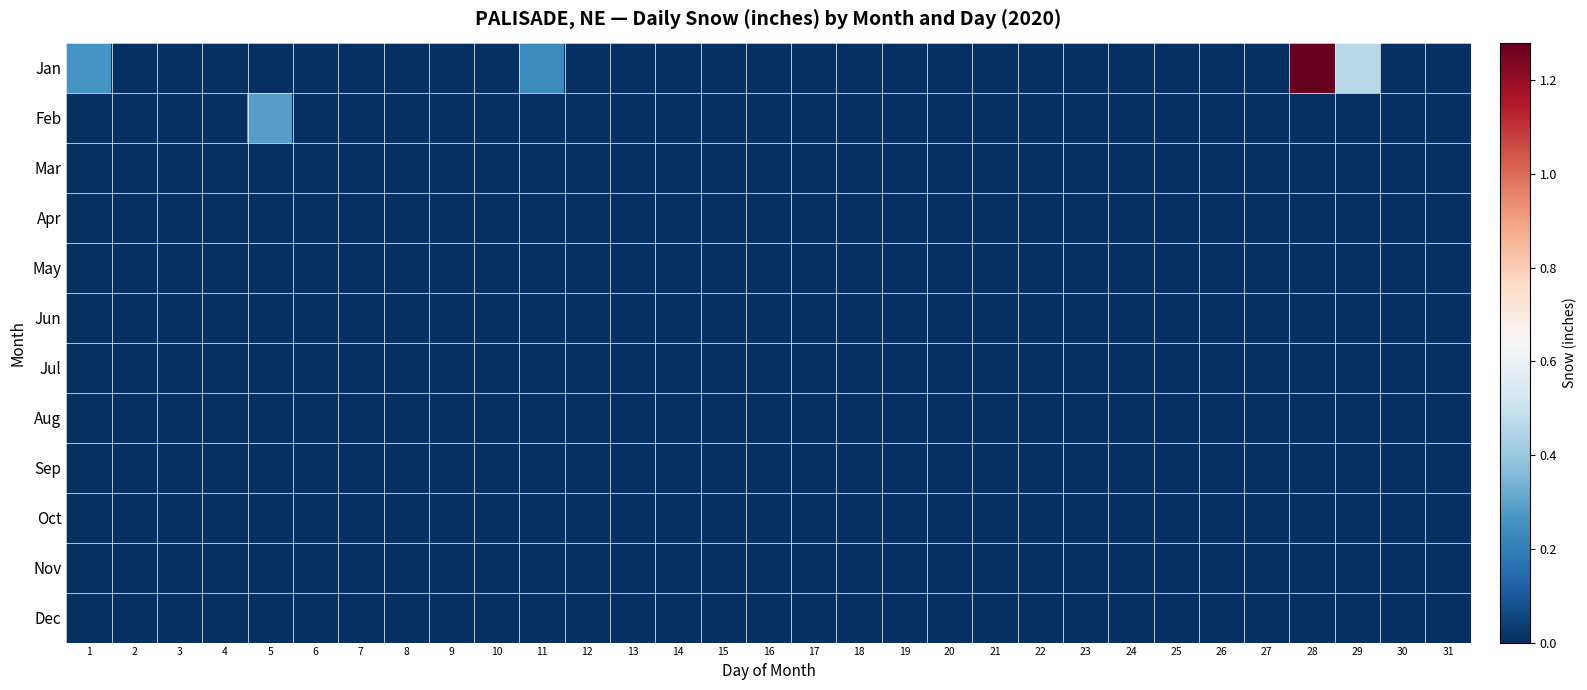

Reading right to left, extract all data points from this chart.

Jan: 31=0.0	30=0.0	29=0.5	28=1.3	27=0.0	26=0.0	25=0.0	24=0.0	23=0.0	22=0.0	21=0.0	20=0.0	19=0.0	18=0.0	17=0.0	16=0.0	15=0.0	14=0.0	13=0.0	12=0.0	11=0.2	10=0.0	9=0.0	8=0.0	7=0.0	6=0.0	5=0.0	4=0.0	3=0.0	2=0.0	1=0.3
Feb: 31=0.0	30=0.0	29=0.0	28=0.0	27=0.0	26=0.0	25=0.0	24=0.0	23=0.0	22=0.0	21=0.0	20=0.0	19=0.0	18=0.0	17=0.0	16=0.0	15=0.0	14=0.0	13=0.0	12=0.0	11=0.0	10=0.0	9=0.0	8=0.0	7=0.0	6=0.0	5=0.3	4=0.0	3=0.0	2=0.0	1=0.0
Mar: 31=0.0	30=0.0	29=0.0	28=0.0	27=0.0	26=0.0	25=0.0	24=0.0	23=0.0	22=0.0	21=0.0	20=0.0	19=0.0	18=0.0	17=0.0	16=0.0	15=0.0	14=0.0	13=0.0	12=0.0	11=0.0	10=0.0	9=0.0	8=0.0	7=0.0	6=0.0	5=0.0	4=0.0	3=0.0	2=0.0	1=0.0
Apr: 31=0.0	30=0.0	29=0.0	28=0.0	27=0.0	26=0.0	25=0.0	24=0.0	23=0.0	22=0.0	21=0.0	20=0.0	19=0.0	18=0.0	17=0.0	16=0.0	15=0.0	14=0.0	13=0.0	12=0.0	11=0.0	10=0.0	9=0.0	8=0.0	7=0.0	6=0.0	5=0.0	4=0.0	3=0.0	2=0.0	1=0.0
May: 31=0.0	30=0.0	29=0.0	28=0.0	27=0.0	26=0.0	25=0.0	24=0.0	23=0.0	22=0.0	21=0.0	20=0.0	19=0.0	18=0.0	17=0.0	16=0.0	15=0.0	14=0.0	13=0.0	12=0.0	11=0.0	10=0.0	9=0.0	8=0.0	7=0.0	6=0.0	5=0.0	4=0.0	3=0.0	2=0.0	1=0.0
Jun: 31=0.0	30=0.0	29=0.0	28=0.0	27=0.0	26=0.0	25=0.0	24=0.0	23=0.0	22=0.0	21=0.0	20=0.0	19=0.0	18=0.0	17=0.0	16=0.0	15=0.0	14=0.0	13=0.0	12=0.0	11=0.0	10=0.0	9=0.0	8=0.0	7=0.0	6=0.0	5=0.0	4=0.0	3=0.0	2=0.0	1=0.0
Jul: 31=0.0	30=0.0	29=0.0	28=0.0	27=0.0	26=0.0	25=0.0	24=0.0	23=0.0	22=0.0	21=0.0	20=0.0	19=0.0	18=0.0	17=0.0	16=0.0	15=0.0	14=0.0	13=0.0	12=0.0	11=0.0	10=0.0	9=0.0	8=0.0	7=0.0	6=0.0	5=0.0	4=0.0	3=0.0	2=0.0	1=0.0
Aug: 31=0.0	30=0.0	29=0.0	28=0.0	27=0.0	26=0.0	25=0.0	24=0.0	23=0.0	22=0.0	21=0.0	20=0.0	19=0.0	18=0.0	17=0.0	16=0.0	15=0.0	14=0.0	13=0.0	12=0.0	11=0.0	10=0.0	9=0.0	8=0.0	7=0.0	6=0.0	5=0.0	4=0.0	3=0.0	2=0.0	1=0.0
Sep: 31=0.0	30=0.0	29=0.0	28=0.0	27=0.0	26=0.0	25=0.0	24=0.0	23=0.0	22=0.0	21=0.0	20=0.0	19=0.0	18=0.0	17=0.0	16=0.0	15=0.0	14=0.0	13=0.0	12=0.0	11=0.0	10=0.0	9=0.0	8=0.0	7=0.0	6=0.0	5=0.0	4=0.0	3=0.0	2=0.0	1=0.0
Oct: 31=0.0	30=0.0	29=0.0	28=0.0	27=0.0	26=0.0	25=0.0	24=0.0	23=0.0	22=0.0	21=0.0	20=0.0	19=0.0	18=0.0	17=0.0	16=0.0	15=0.0	14=0.0	13=0.0	12=0.0	11=0.0	10=0.0	9=0.0	8=0.0	7=0.0	6=0.0	5=0.0	4=0.0	3=0.0	2=0.0	1=0.0
Nov: 31=0.0	30=0.0	29=0.0	28=0.0	27=0.0	26=0.0	25=0.0	24=0.0	23=0.0	22=0.0	21=0.0	20=0.0	19=0.0	18=0.0	17=0.0	16=0.0	15=0.0	14=0.0	13=0.0	12=0.0	11=0.0	10=0.0	9=0.0	8=0.0	7=0.0	6=0.0	5=0.0	4=0.0	3=0.0	2=0.0	1=0.0
Dec: 31=0.0	30=0.0	29=0.0	28=0.0	27=0.0	26=0.0	25=0.0	24=0.0	23=0.0	22=0.0	21=0.0	20=0.0	19=0.0	18=0.0	17=0.0	16=0.0	15=0.0	14=0.0	13=0.0	12=0.0	11=0.0	10=0.0	9=0.0	8=0.0	7=0.0	6=0.0	5=0.0	4=0.0	3=0.0	2=0.0	1=0.0